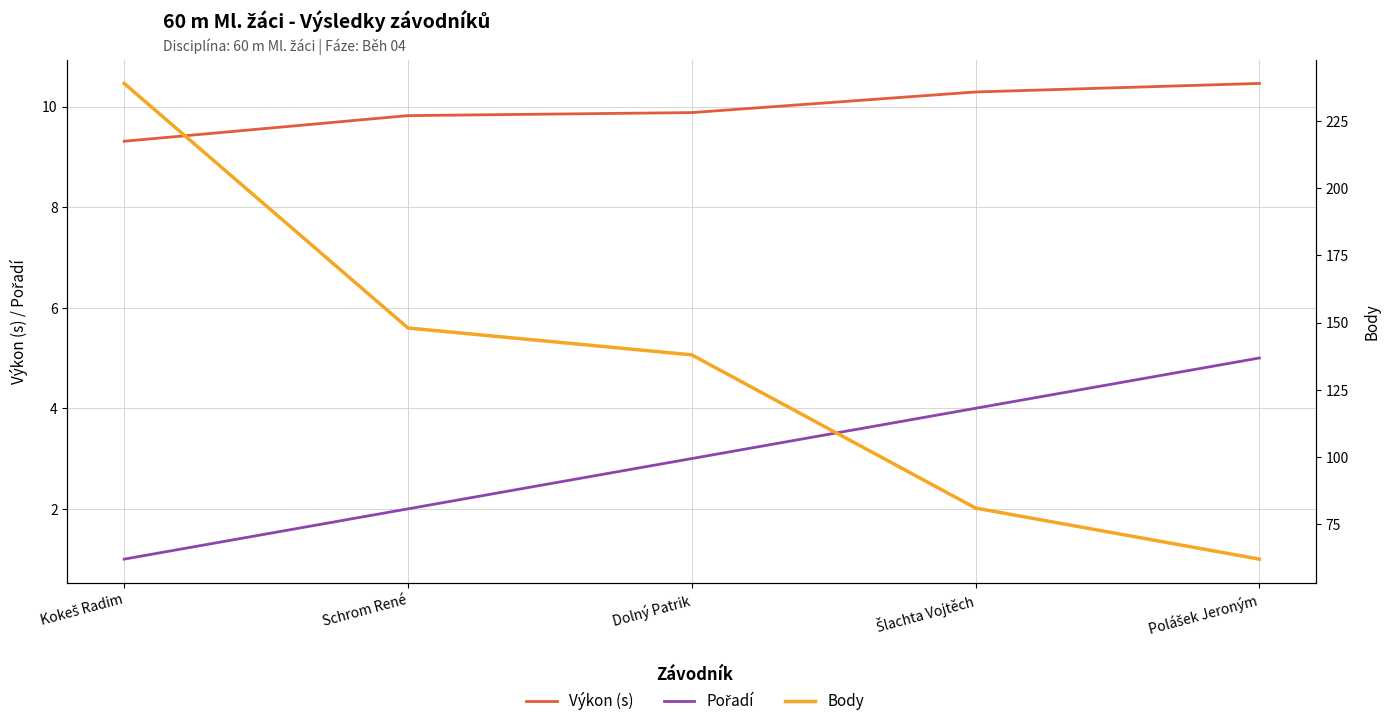

At how many categories does at least one series exceed 22?

5